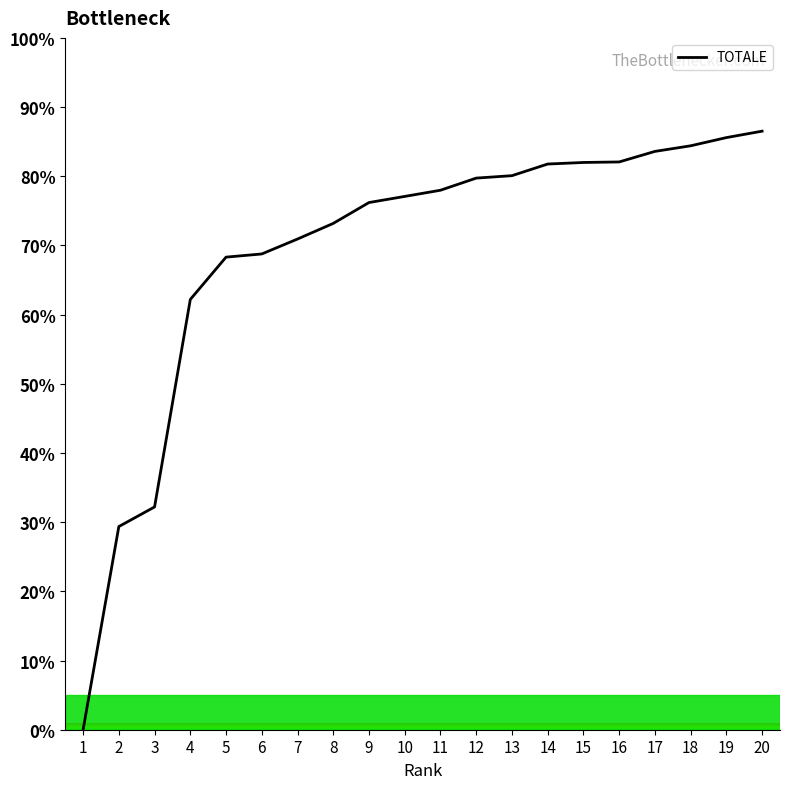

Where is the data nearest to the value 43?

3